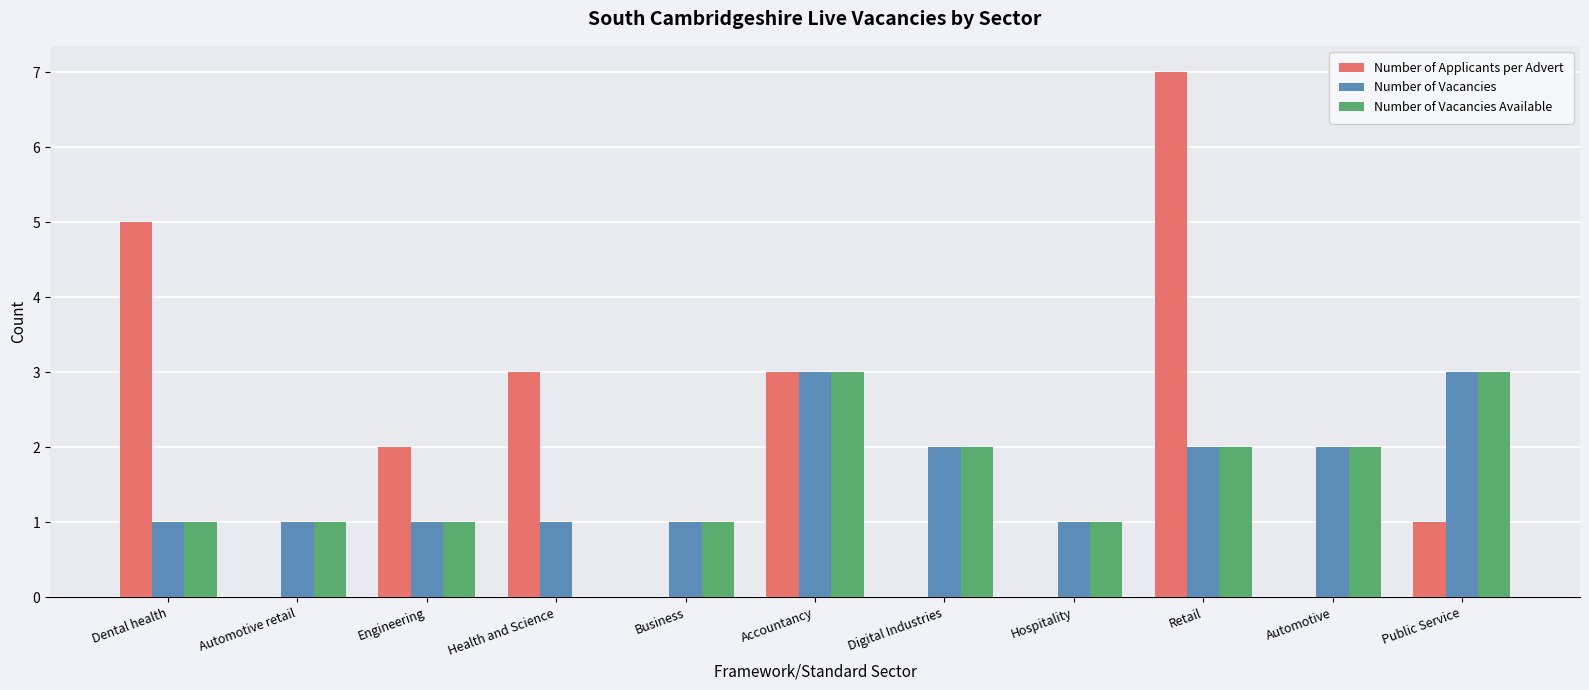

At which category is the sum across all series the highest?

Retail